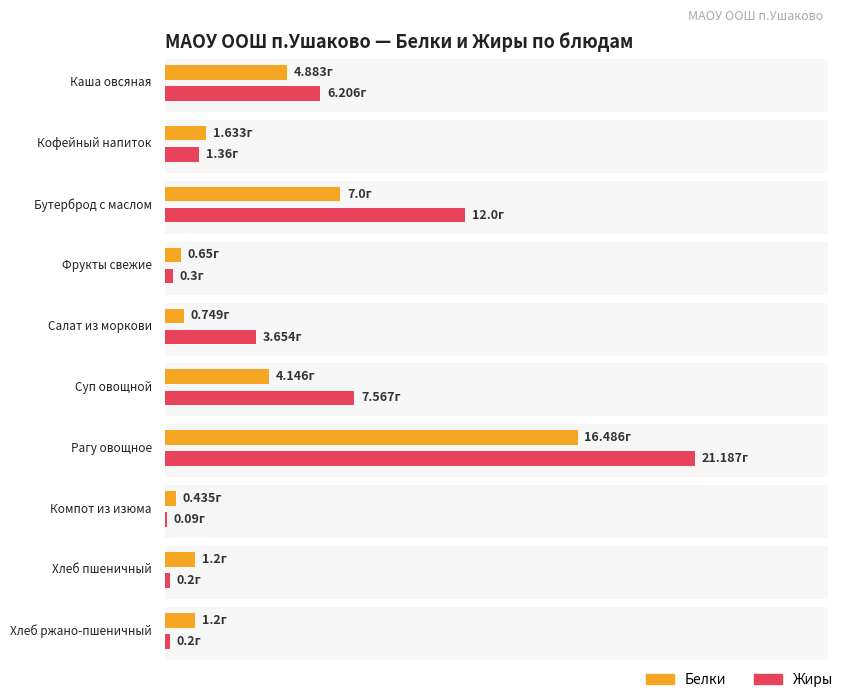

Rank the series by their average value, from highest to lowest.

Жиры, Белки